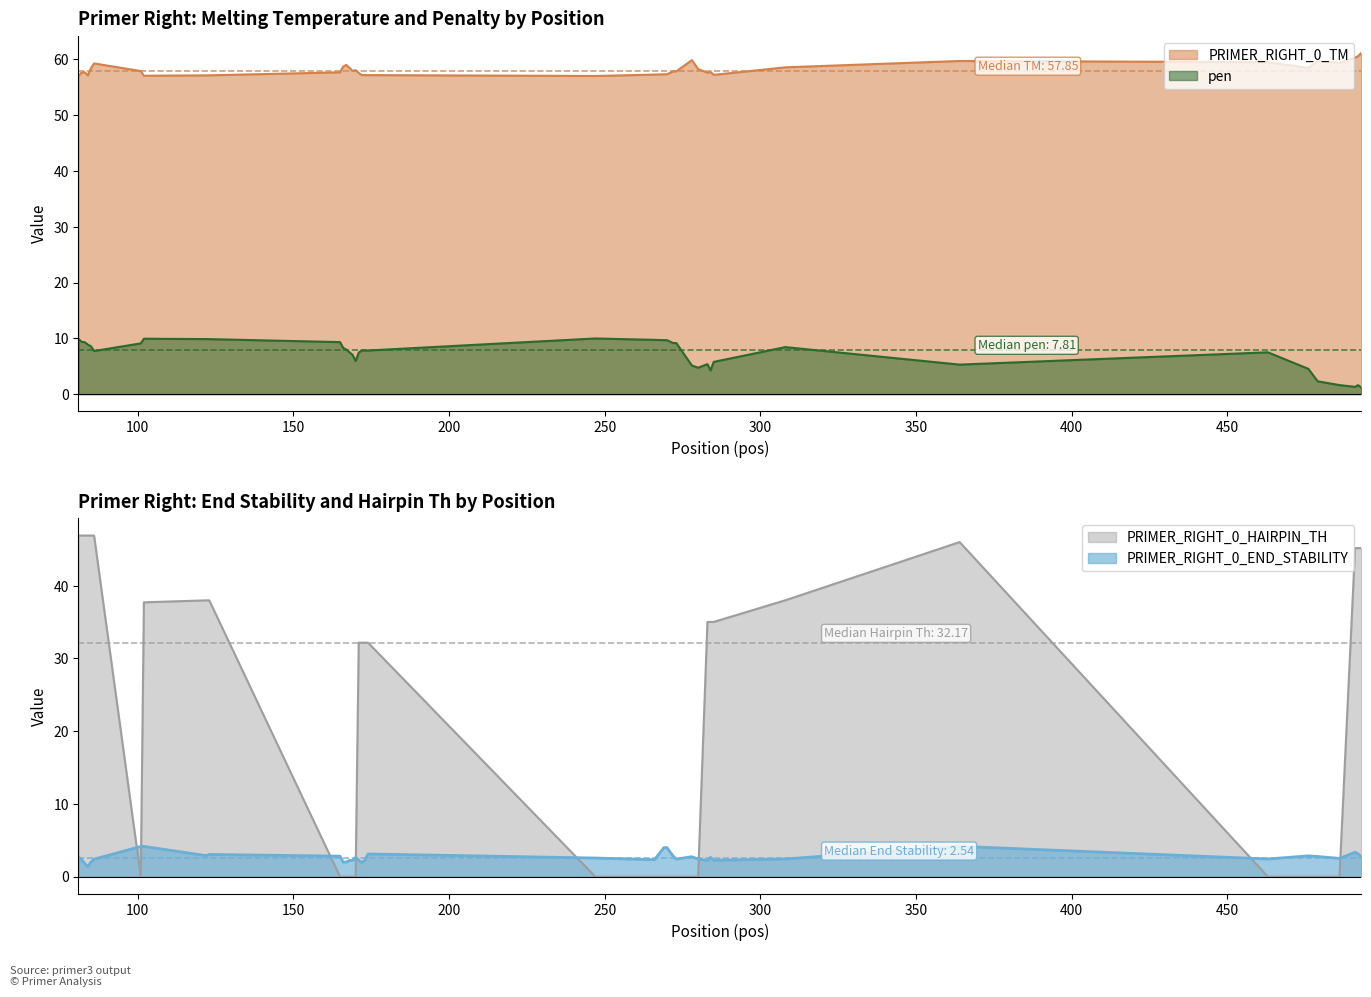

What is the value of the PRIMER_RIGHT_0_HAIRPIN_TH point at the 39th from the left?

45.2